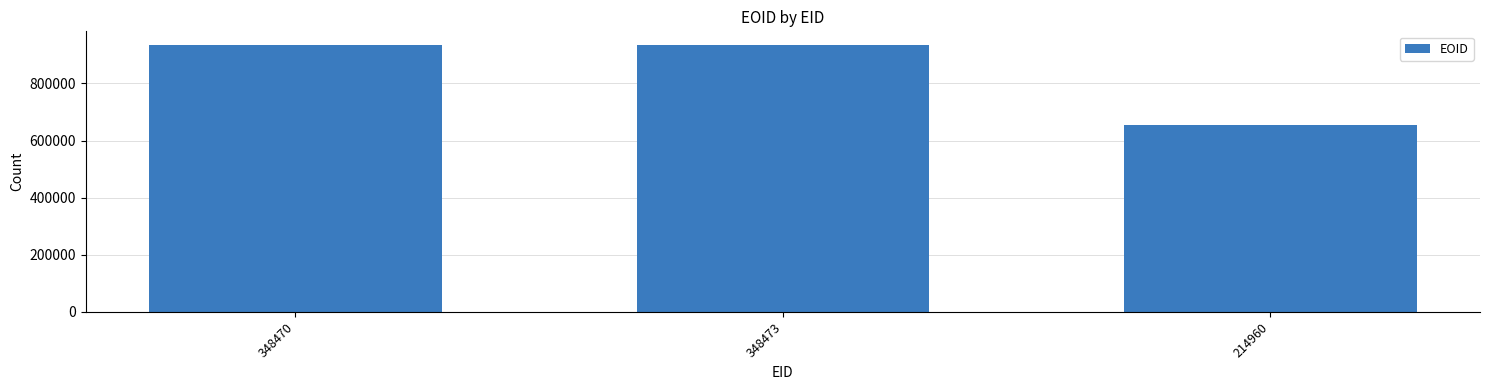

Which label corresponds to the smallest value in the chart?

214960